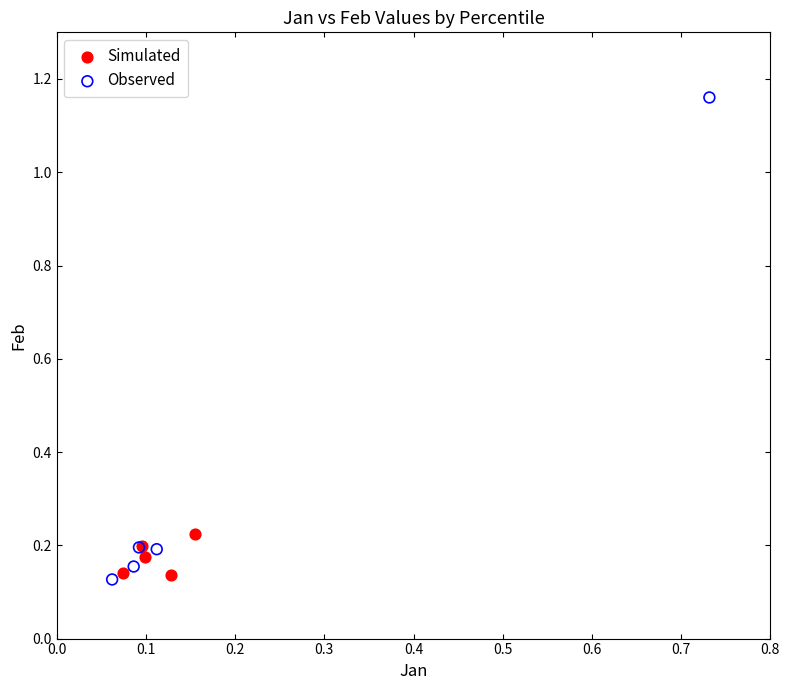

Which series has the widest spread of Y values?

Observed